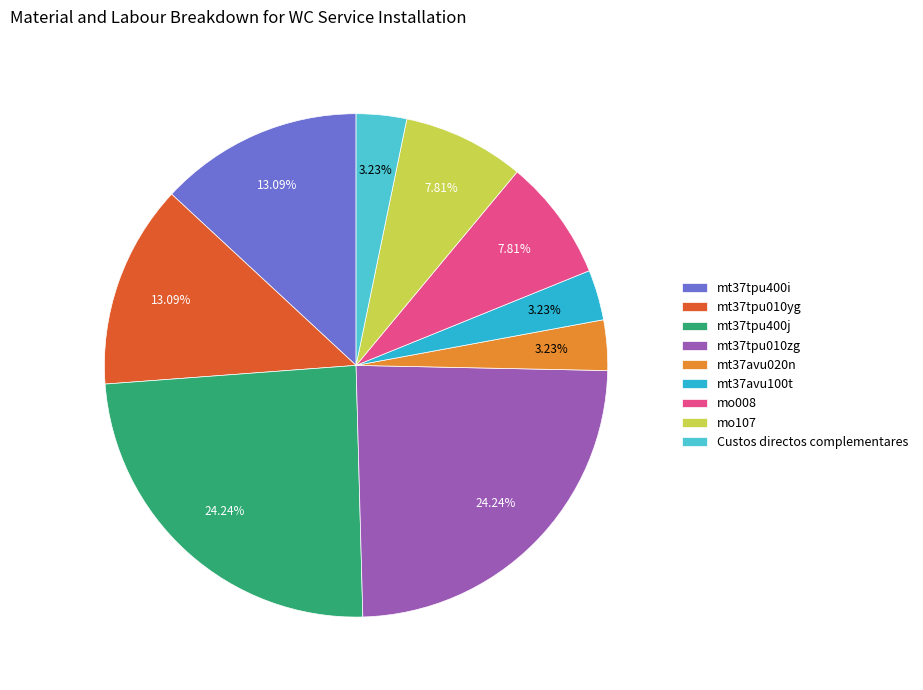

What is the smallest slice in the pie chart?

mt37avu020n